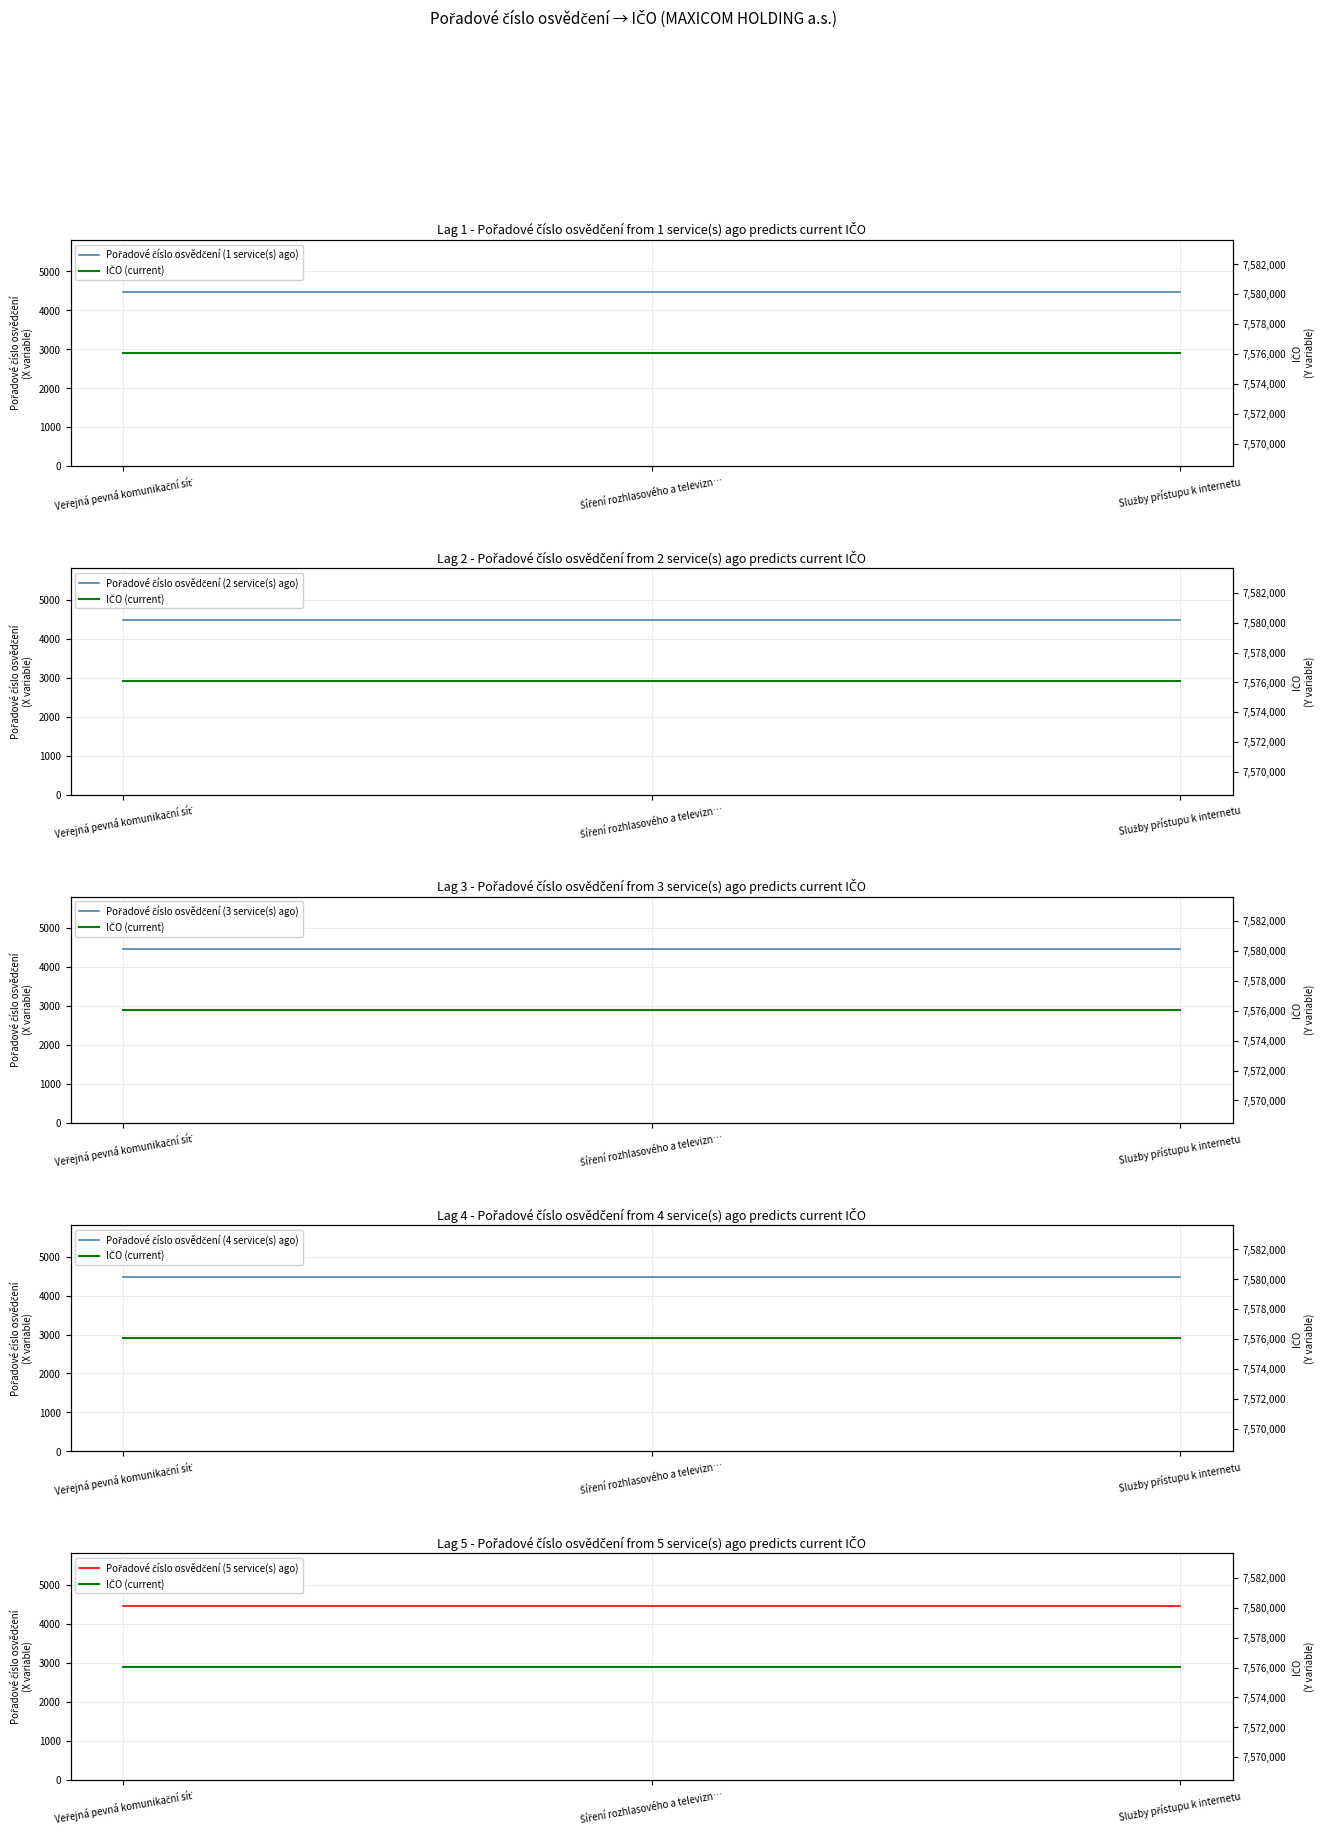

Reading left to right, what are all the values shown in this chart?

Pořadové číslo osvědčení (1 service(s) ago): Veřejná pevná komunikační síť=4469	Šíření rozhlasového a televizn…=4469	Služby přístupu k internetu=4469
IČO (current): Veřejná pevná komunikační síť=7576064	Šíření rozhlasového a televizn…=7576064	Služby přístupu k internetu=7576064
Pořadové číslo osvědčení (2 service(s) ago): Veřejná pevná komunikační síť=4469	Šíření rozhlasového a televizn…=4469	Služby přístupu k internetu=4469
Pořadové číslo osvědčení (3 service(s) ago): Veřejná pevná komunikační síť=4469	Šíření rozhlasového a televizn…=4469	Služby přístupu k internetu=4469
Pořadové číslo osvědčení (4 service(s) ago): Veřejná pevná komunikační síť=4469	Šíření rozhlasového a televizn…=4469	Služby přístupu k internetu=4469
Pořadové číslo osvědčení (5 service(s) ago): Veřejná pevná komunikační síť=4469	Šíření rozhlasového a televizn…=4469	Služby přístupu k internetu=4469